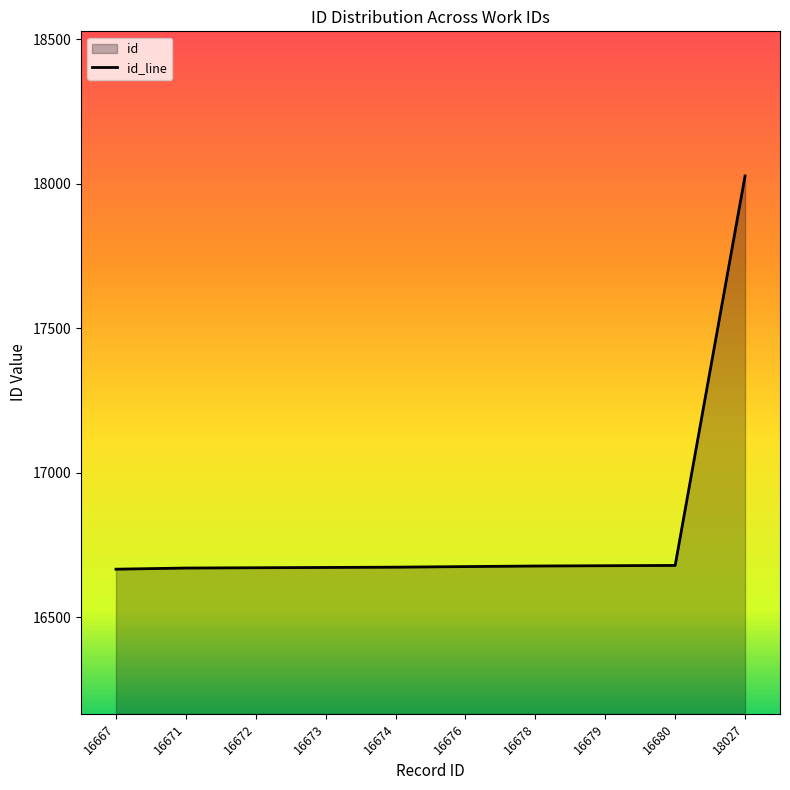

Approximately how many times larger is the value at 16680 compared to 16673?

1.0